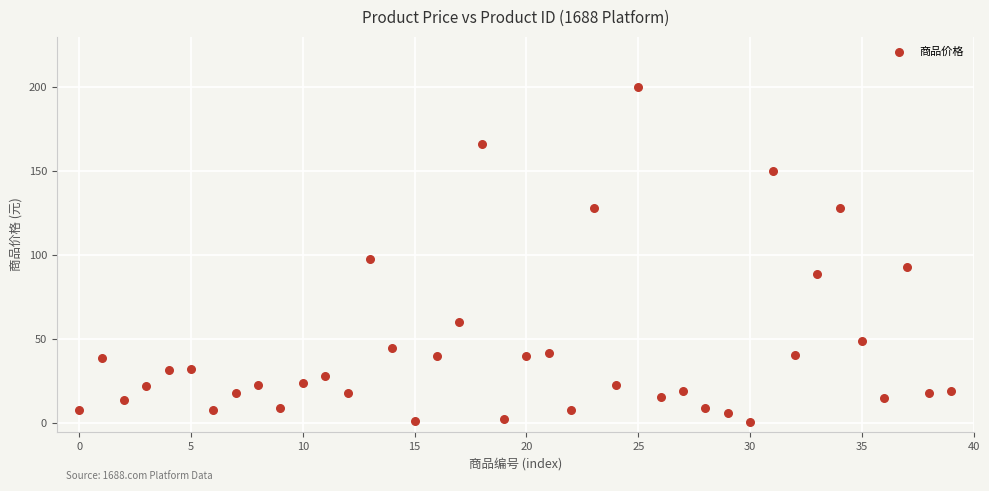

What is the range of Y values (max minus min)?

199.5